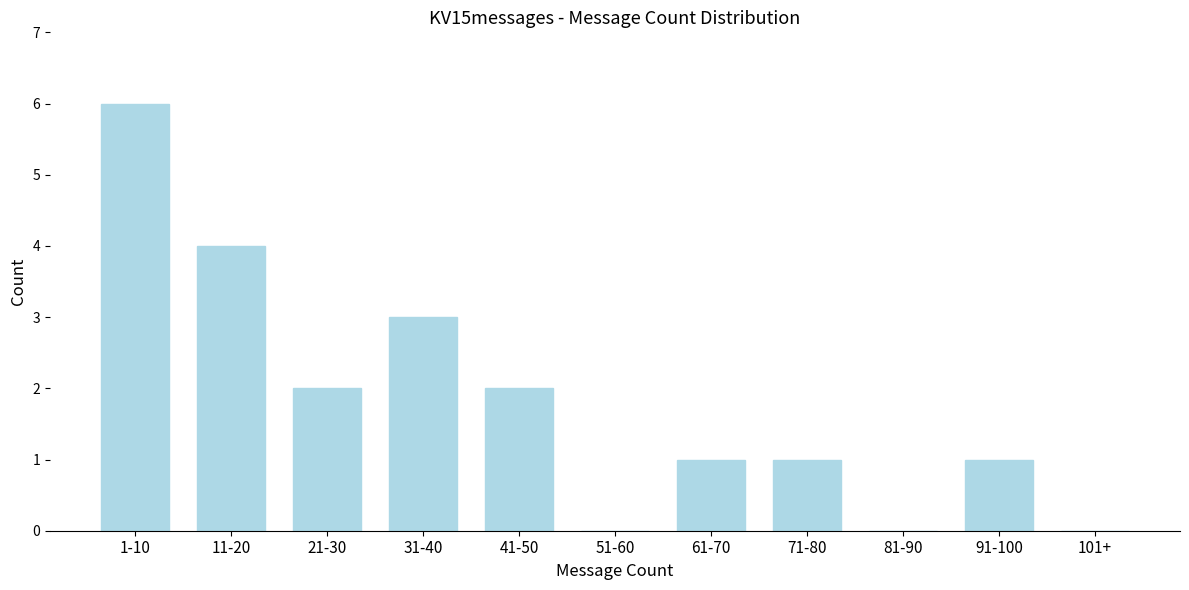

Reading left to right, list all the values displayed in this chart.

1-10=6	11-20=4	21-30=2	31-40=3	41-50=2	51-60=0	61-70=1	71-80=1	81-90=0	91-100=1	101+=0